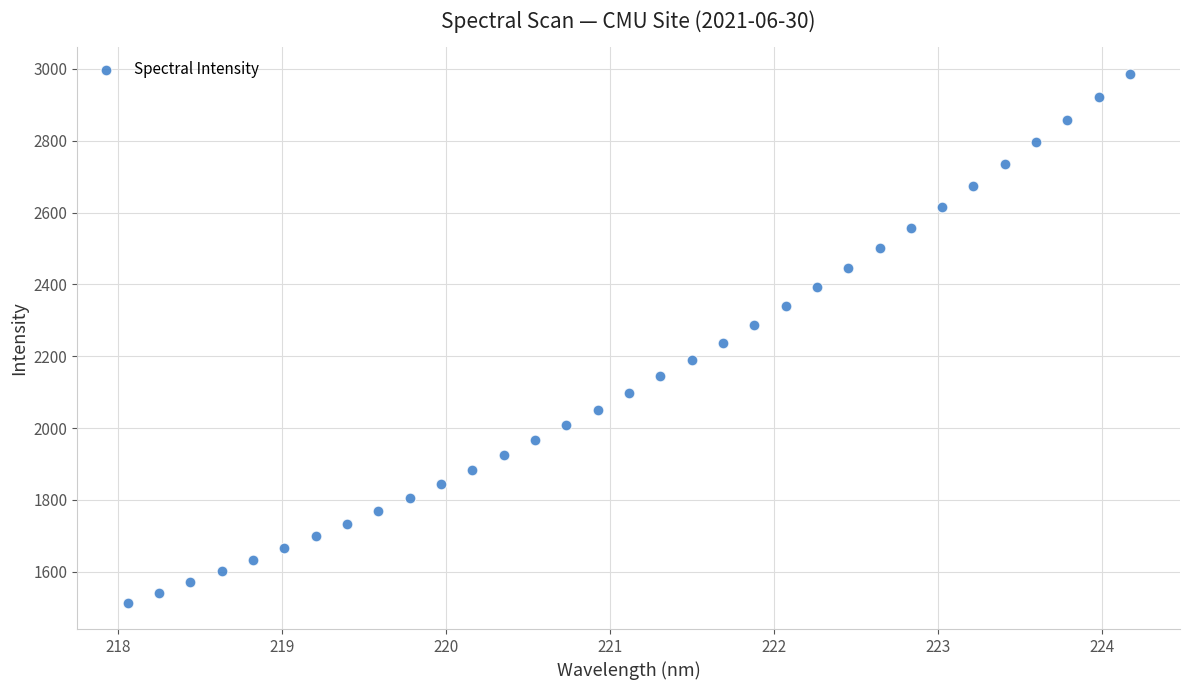

What is the range of Y values (max minus min)?

1473.0